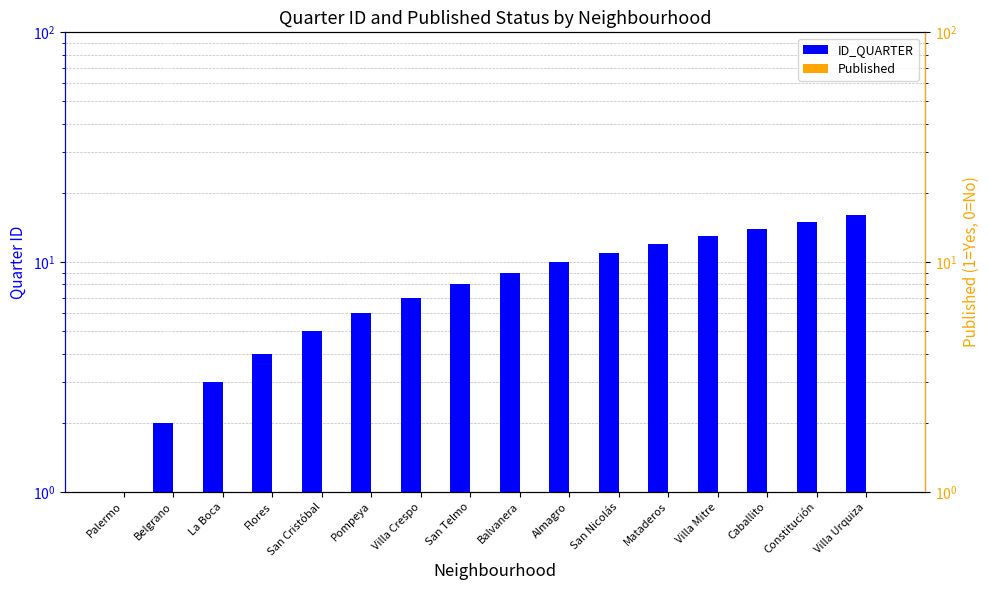

The Published series shows 0 at Pompeya. True or false?

True